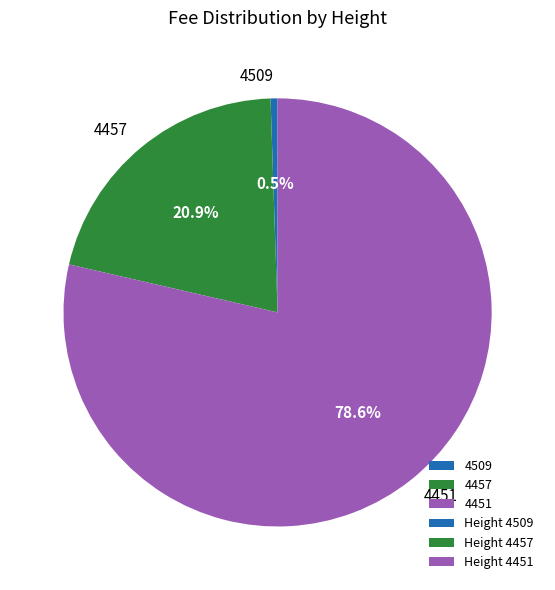

How many segments does this pie chart have?

3